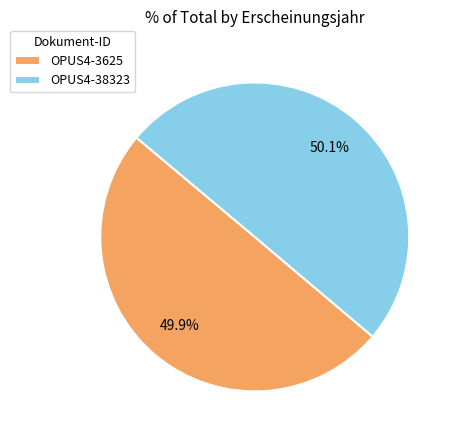

Combined, what portion of the pie is OPUS4-38323 and OPUS4-3625?

100.0%